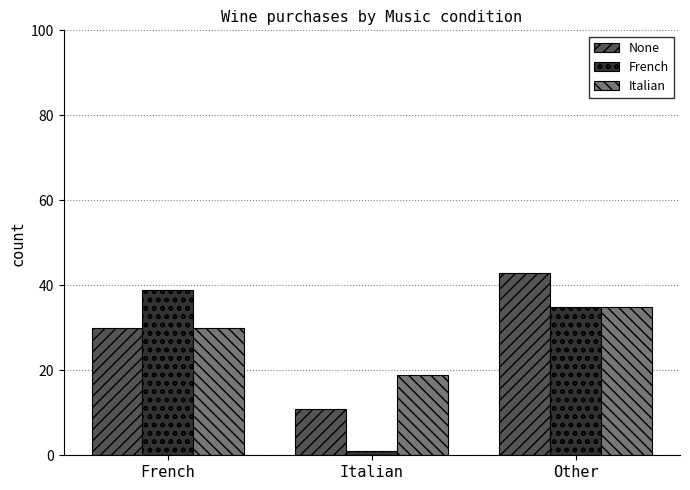

Which series changed the most between French and Other?

None